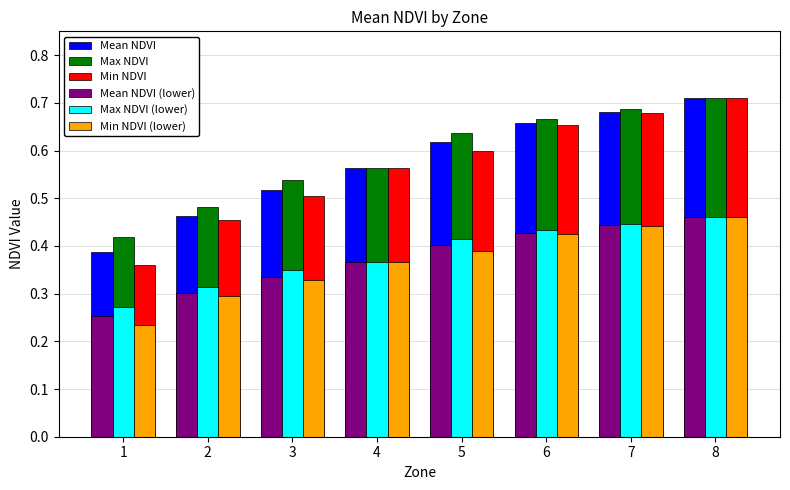

The value of Mean NDVI at 2 is 0.5. True or false?

True